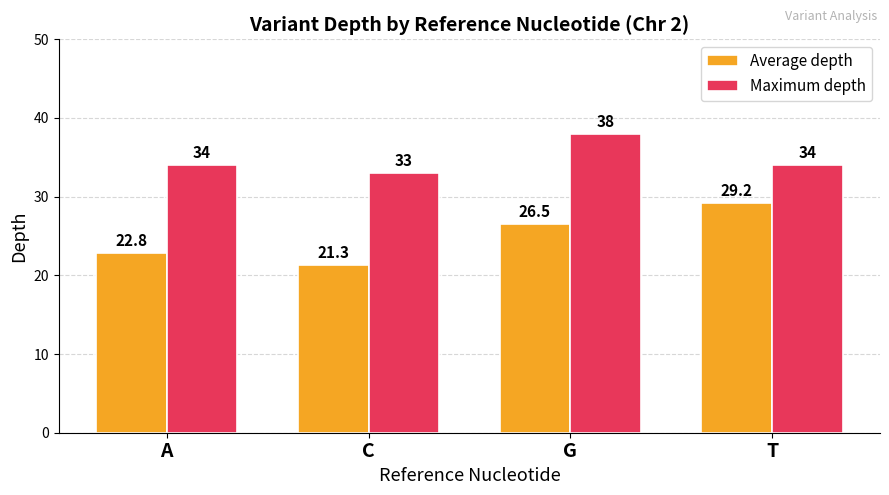

Which category has the highest value across all series?

G